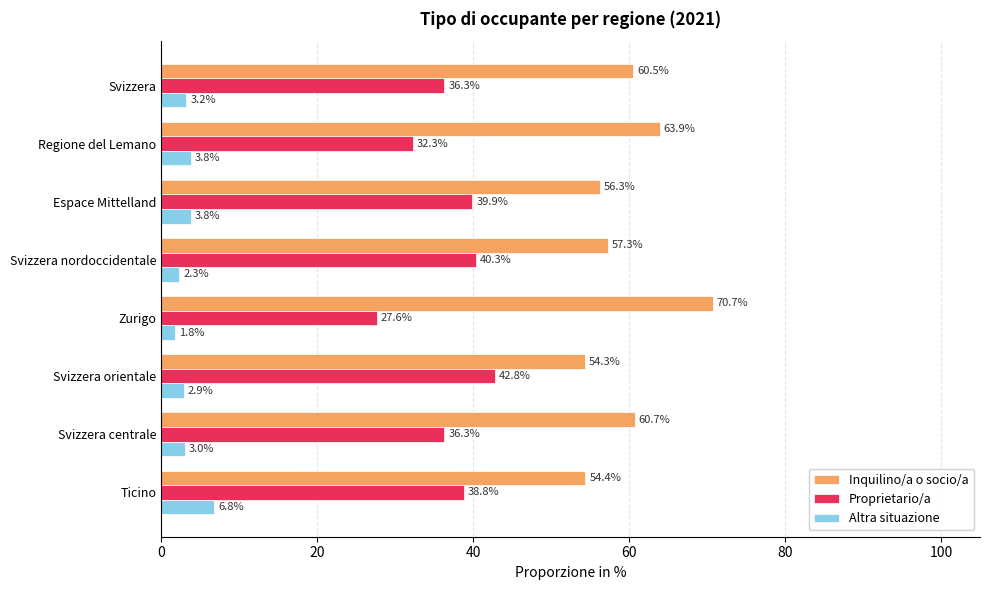

List the series in order of their overall mean, lowest first.

Altra situazione, Proprietario/a, Inquilino/a o socio/a